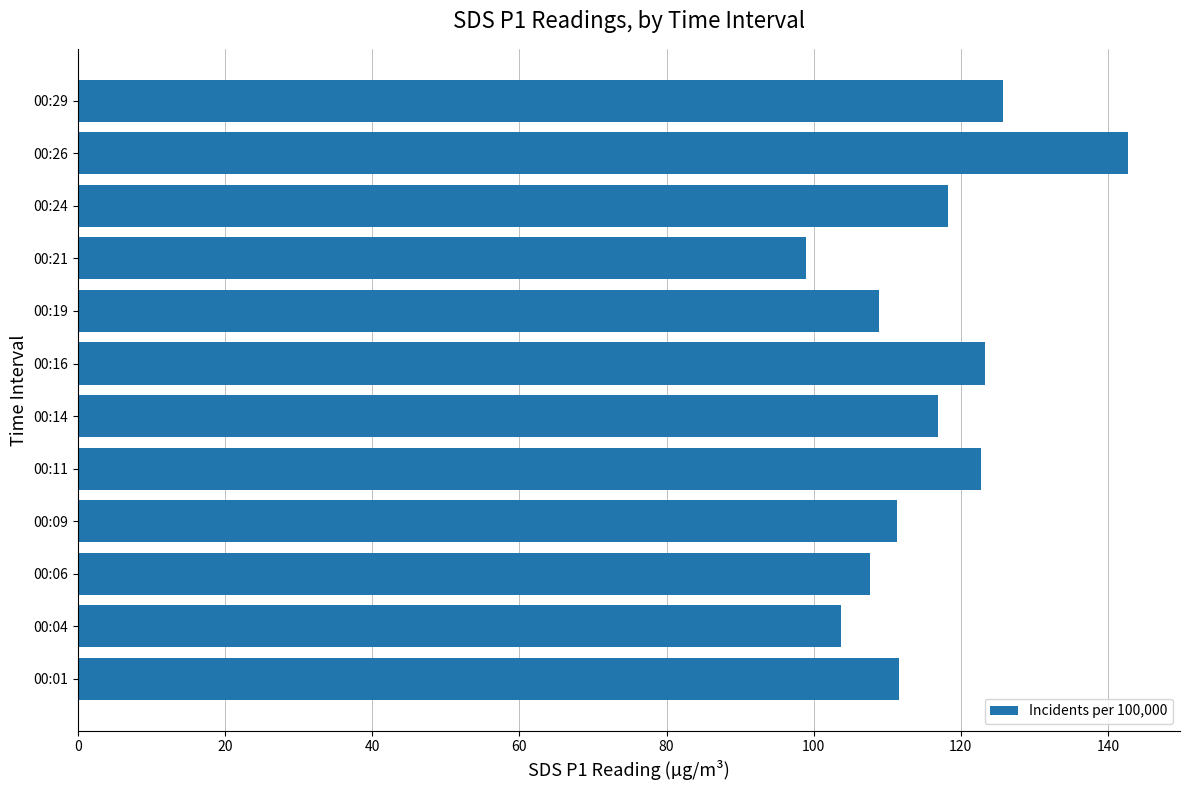

What is the smallest value displayed?

99.0